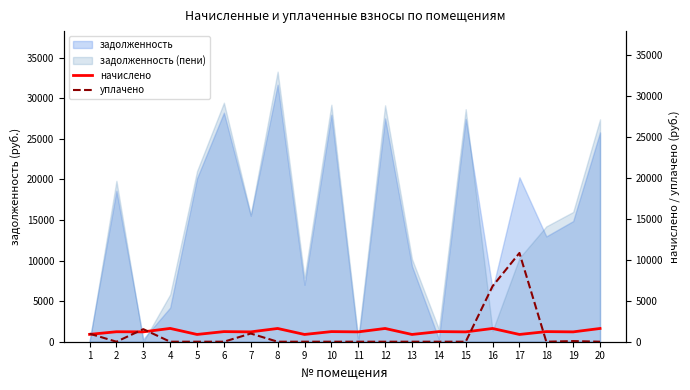

Is the value of начислено at 14 greater than the value of уплачено at 13?

Yes